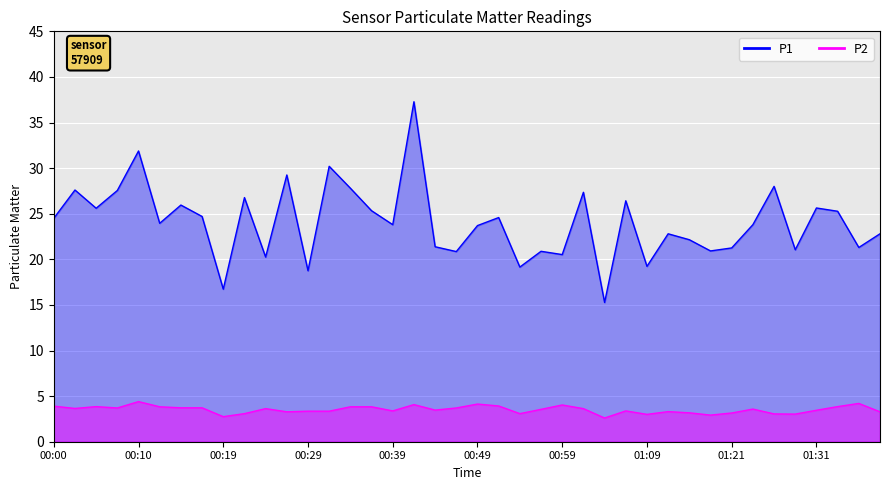

How many lines are shown in the chart?

2